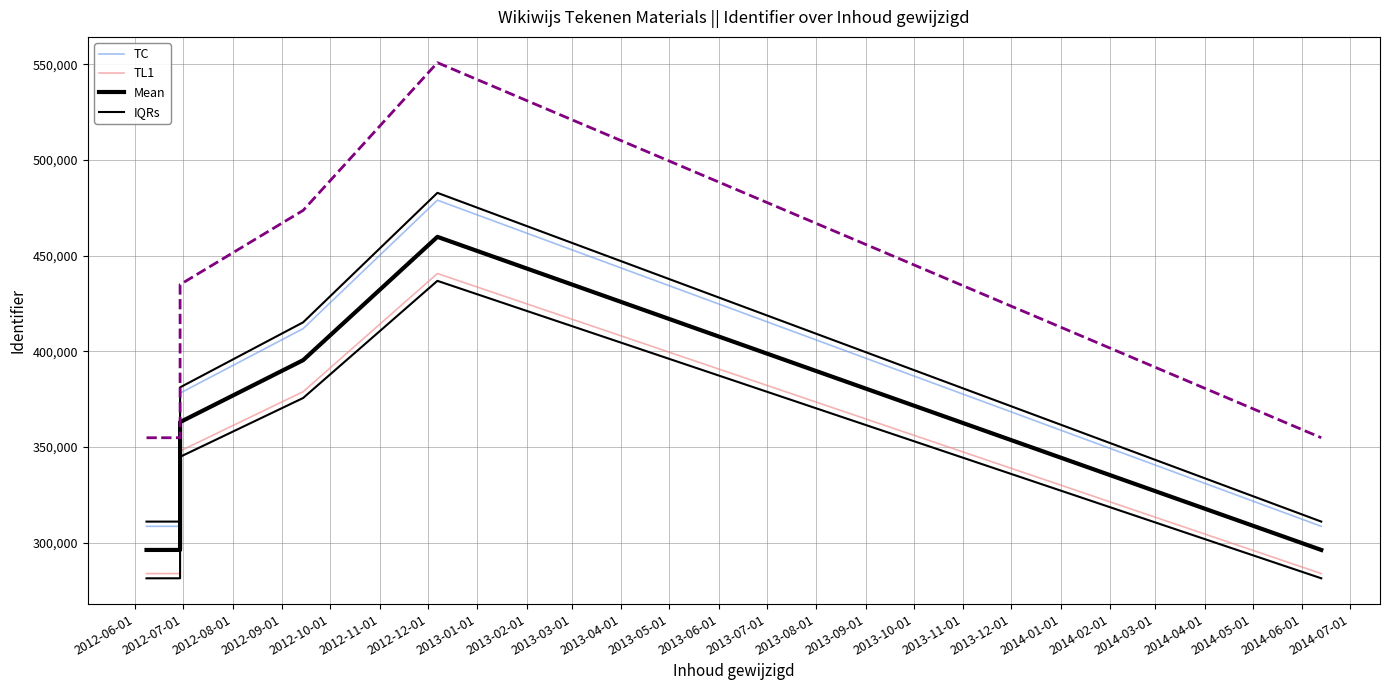

What is the average value of the IQRs series?

368486.6